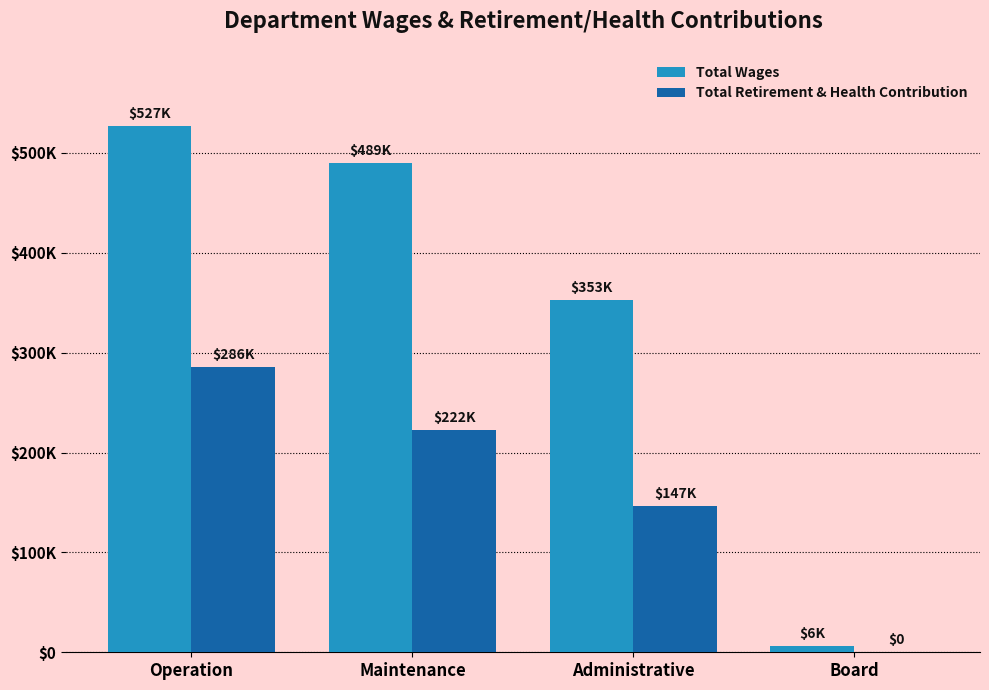

What are all the series names shown in the legend?

Total Wages, Total Retirement & Health Contribution